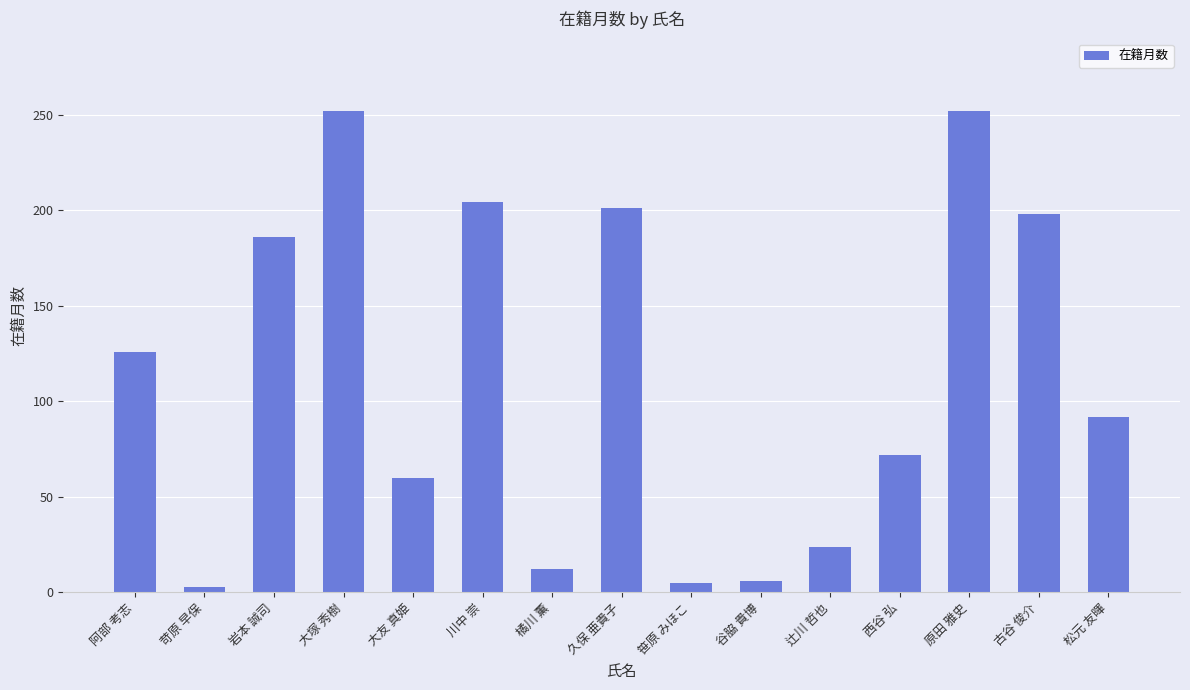

Approximately how many times larger is the value at 川中 崇 compared to 辻川 哲也?

8.5